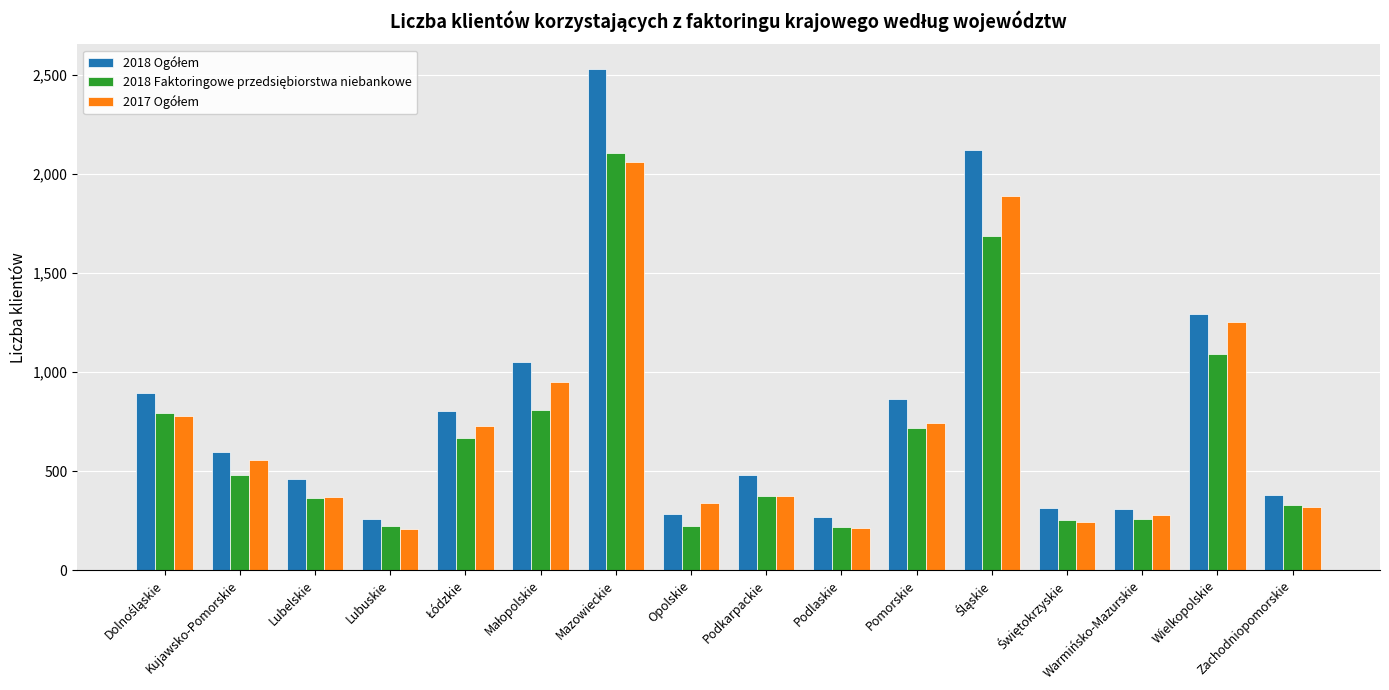

What is the minimum value shown in the chart?

207